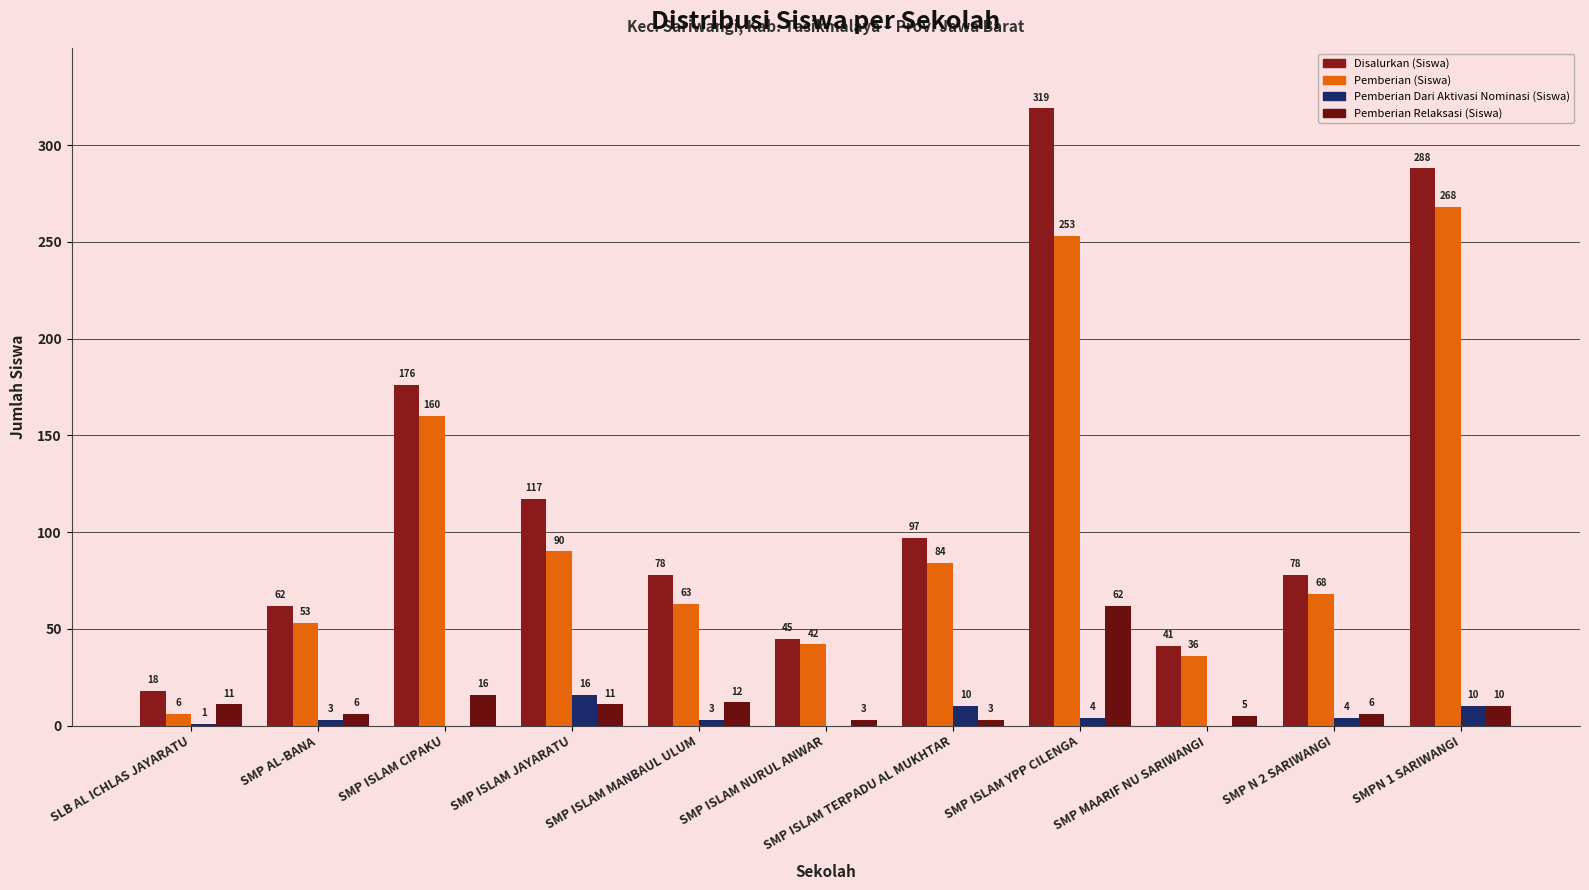

Count the number of categories in the chart.

11